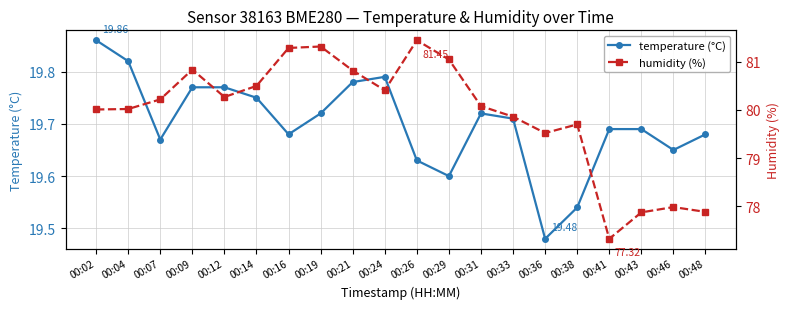

Is this an area chart (filled region under the line)?

No